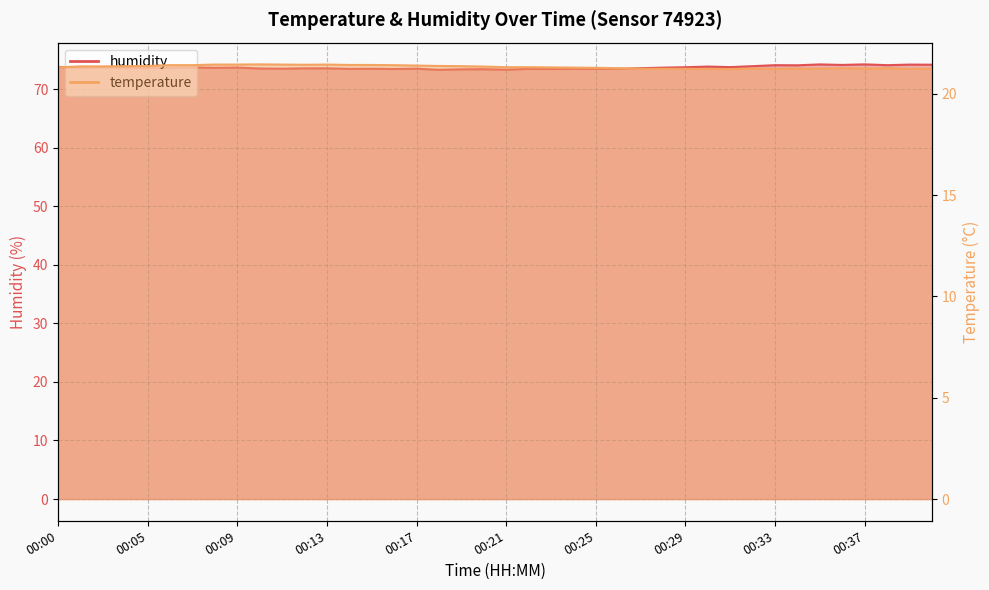

True or false: temperature has a value of 6.9 at 00:34.

False